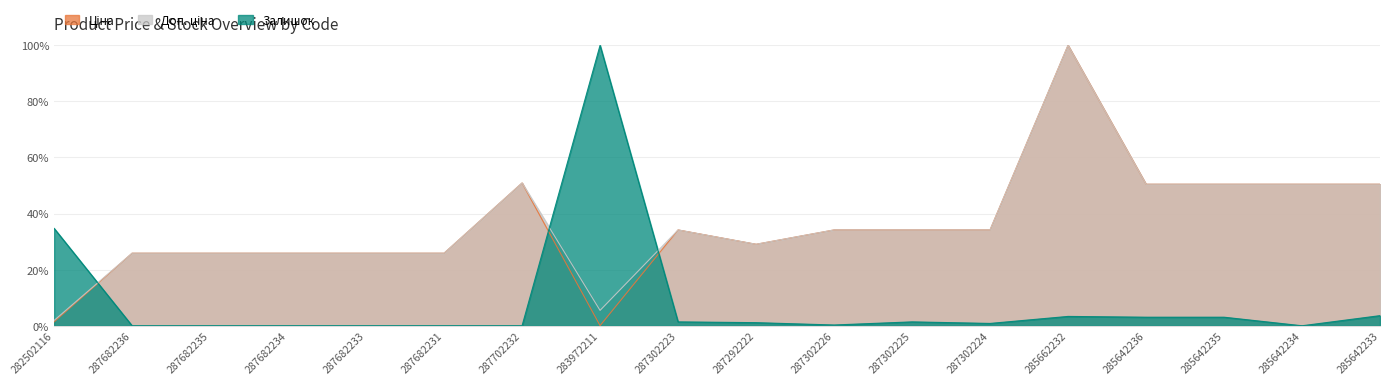

What is the maximum value shown in the chart?

1.0